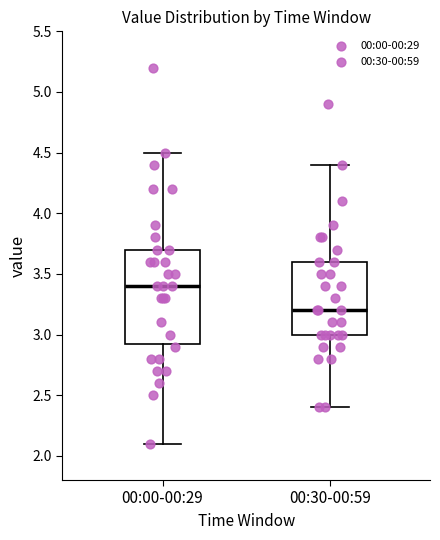

Which box is the tallest, from its lower edge to its upper edge?

00:00-00:29